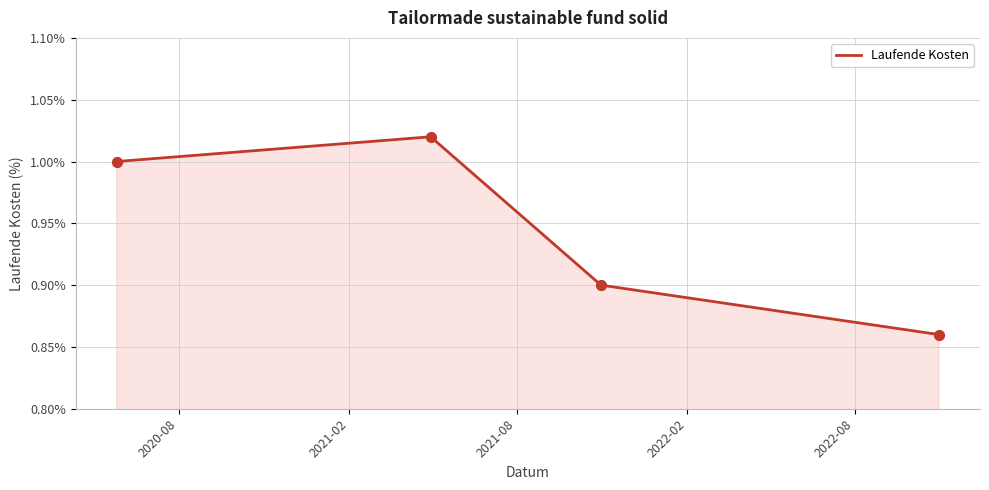

How many interior local peaks (higher than both neighbors) does the data have?

1